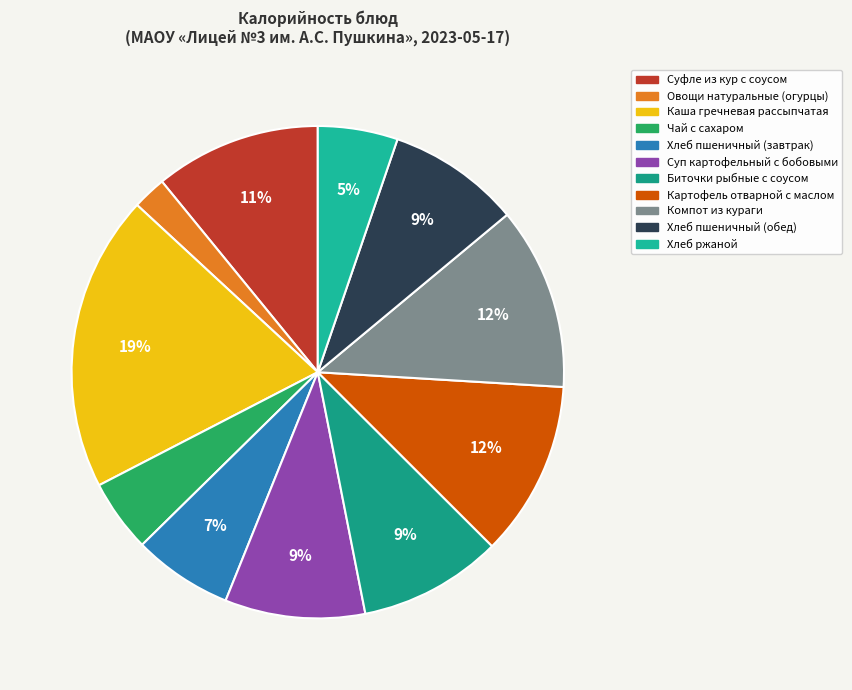

What percentage is the Суфле из кур с соусом slice, to the nearest percent?

11%